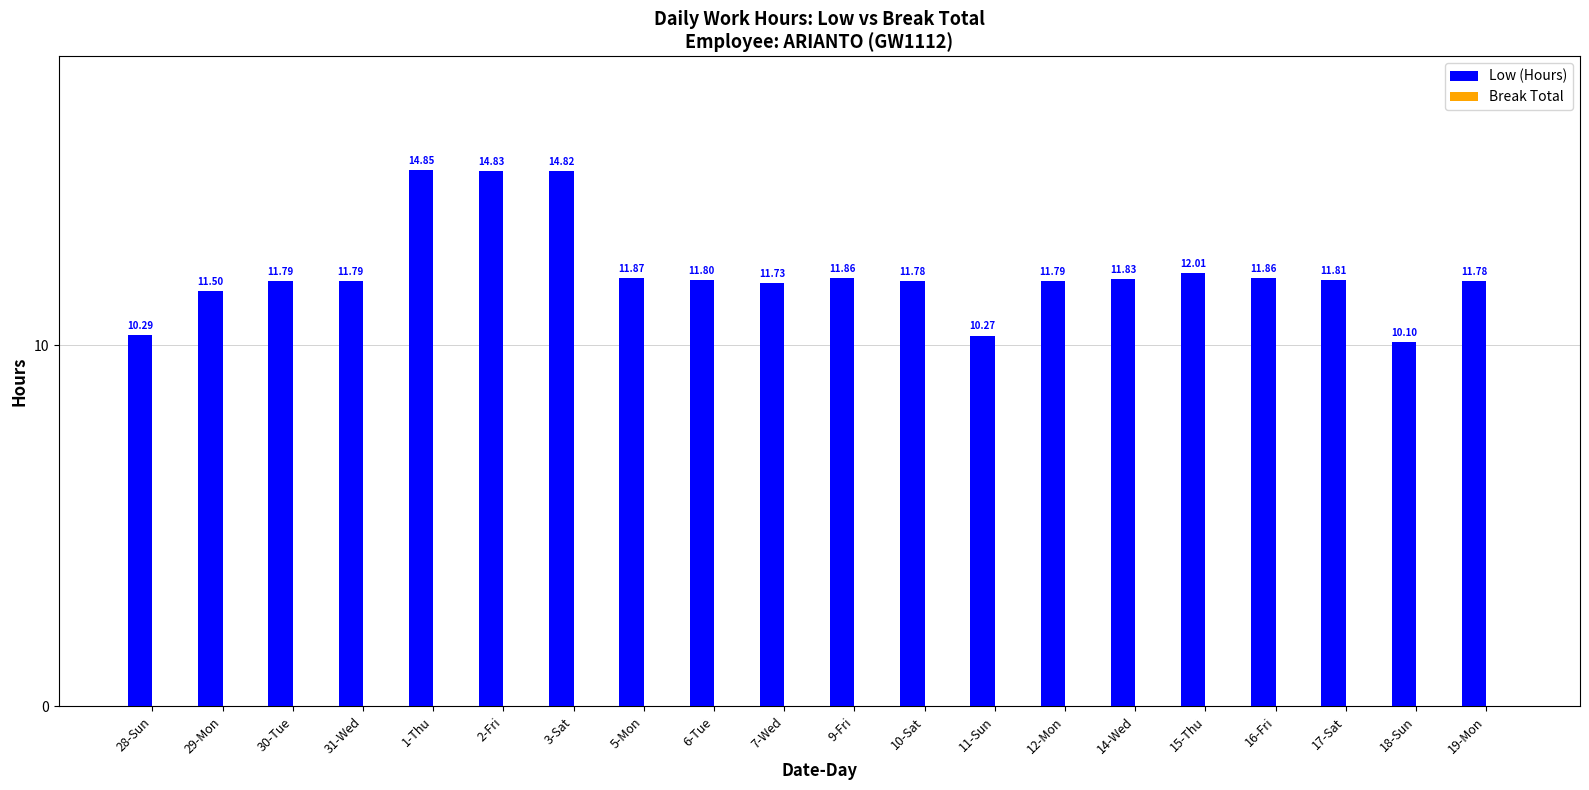

How many series are shown in this chart?

1